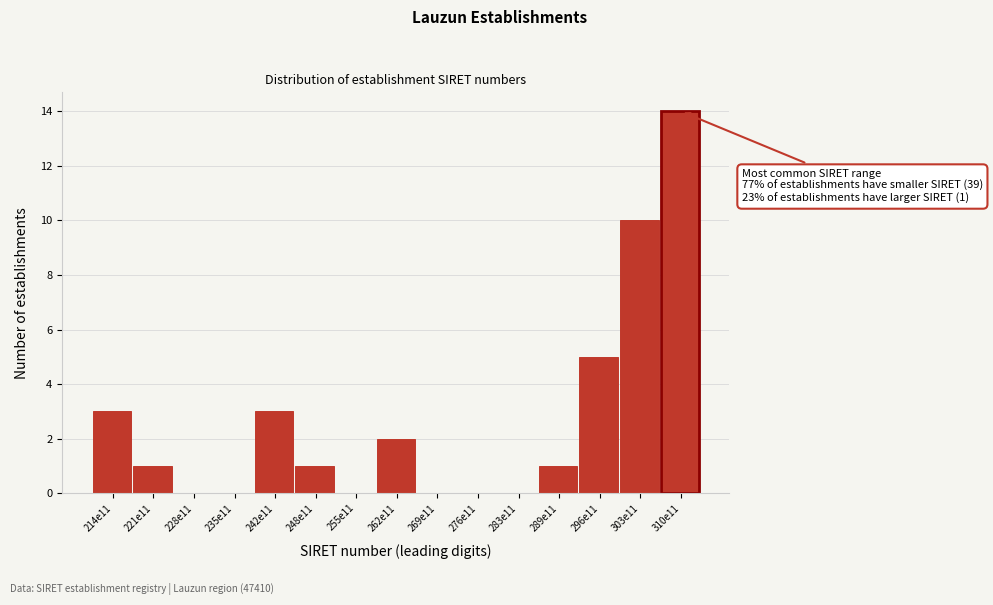

Reading left to right, extract all data points from this chart.

214e11=3	221e11=1	228e11=0	235e11=0	242e11=3	248e11=1	255e11=0	262e11=2	269e11=0	276e11=0	283e11=0	289e11=1	296e11=5	303e11=10	310e11=14